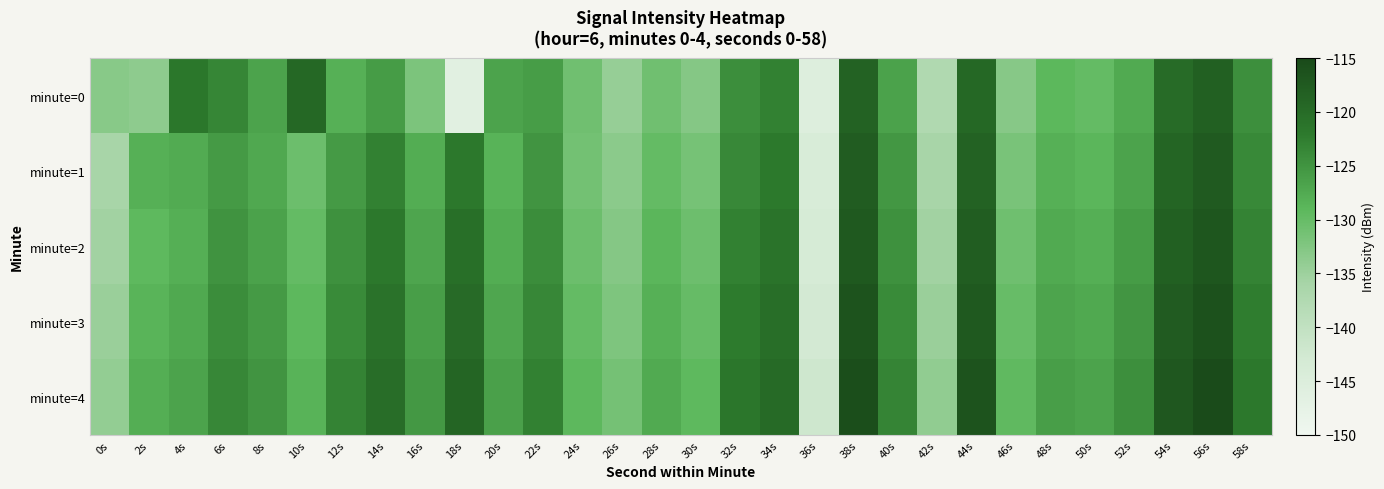

Count the number of categories in the chart.

30